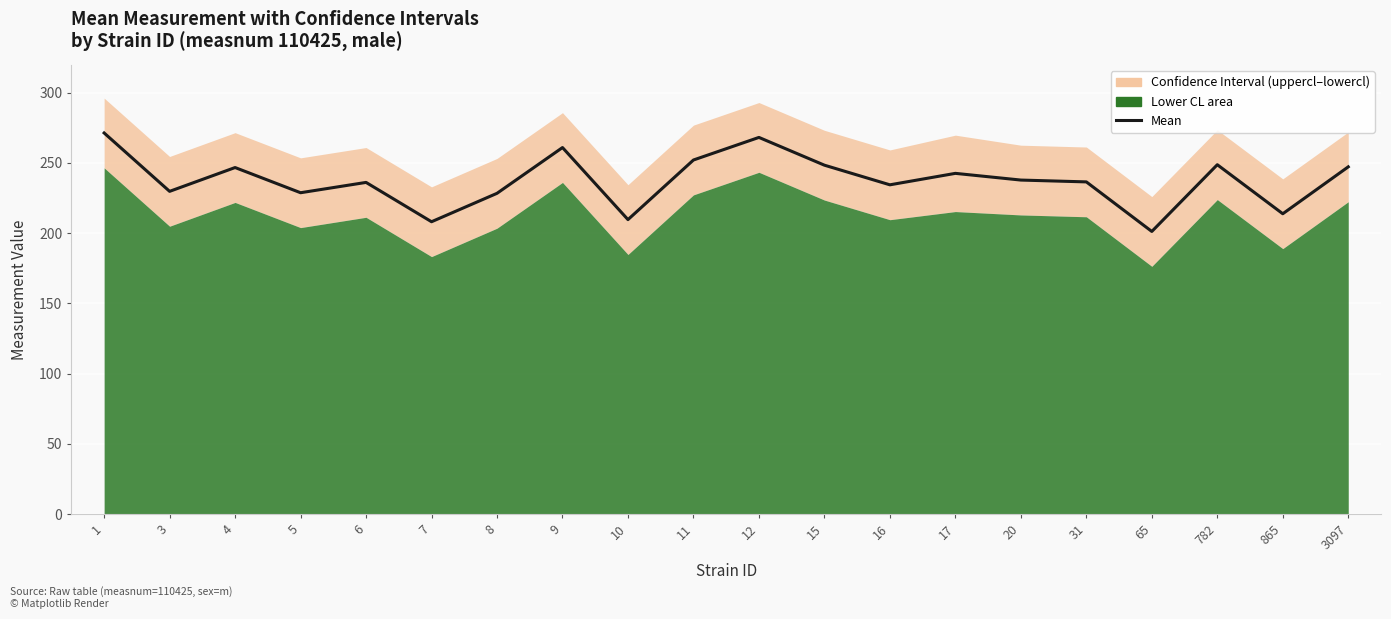

True or false: the data shows 414.8 at 9.

False